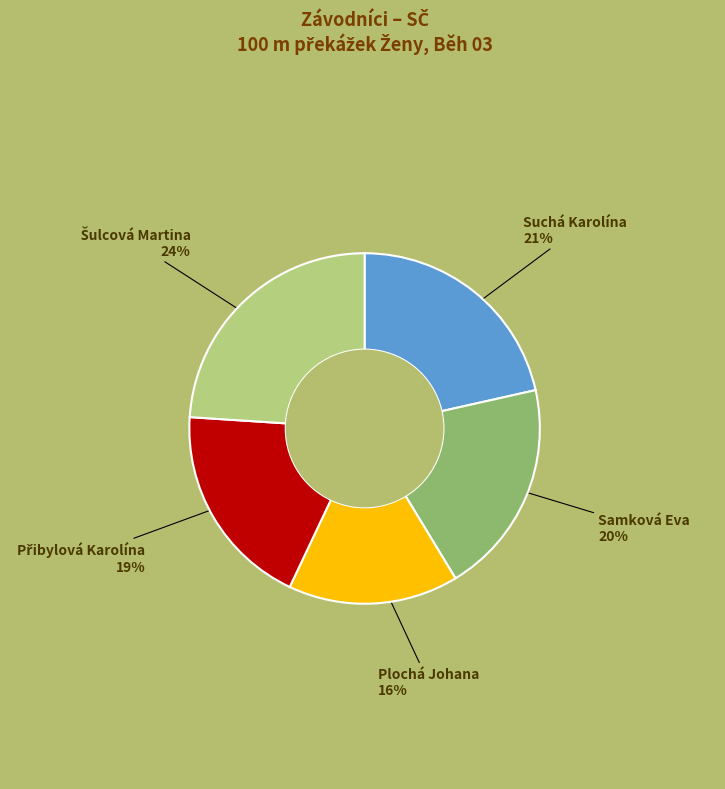

Count the number of slices in the pie.

5